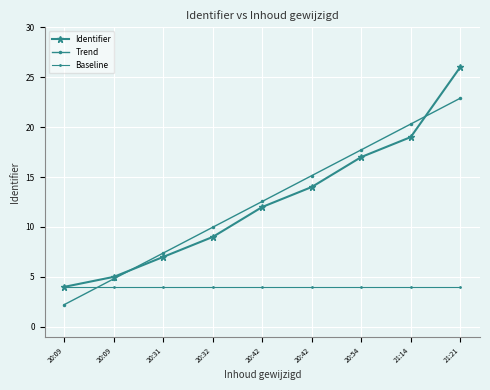

How many series are shown in this chart?

3